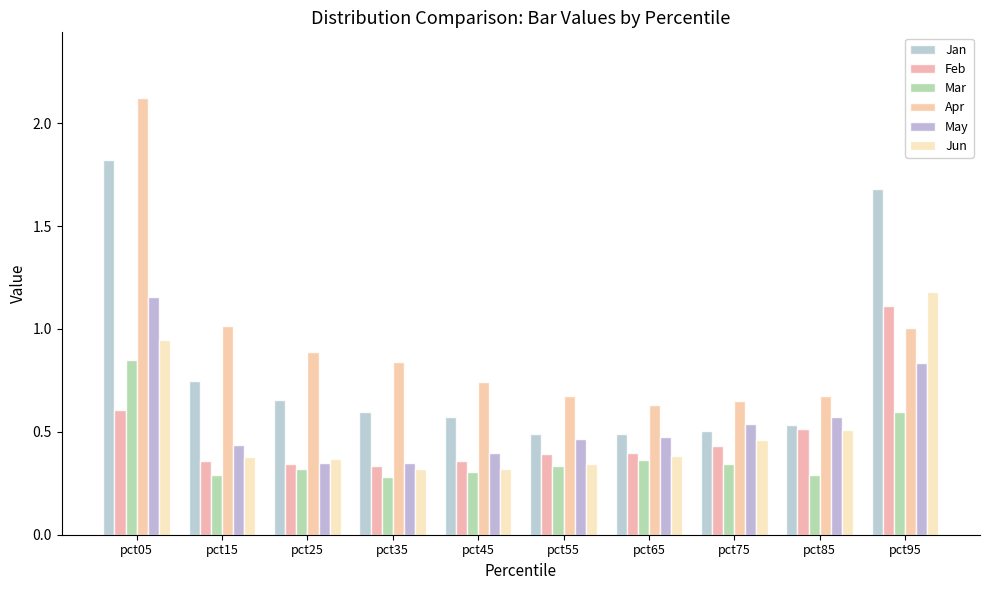

At which label does May reach its minimum?

pct35